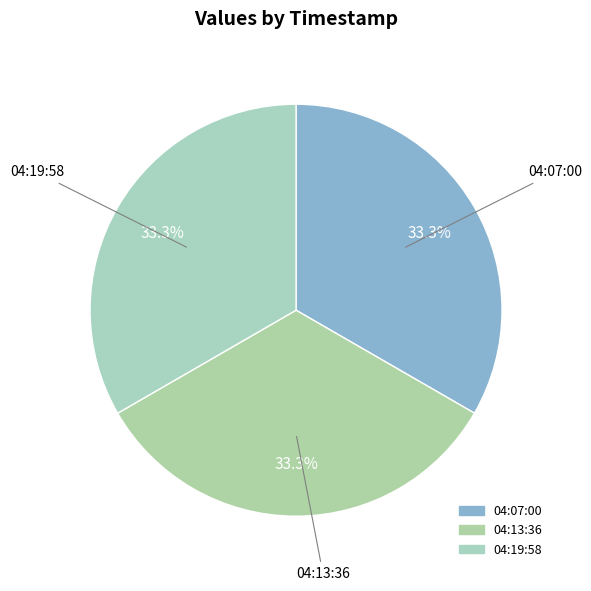

Does 04:13:36 account for over 50% of the chart?

No